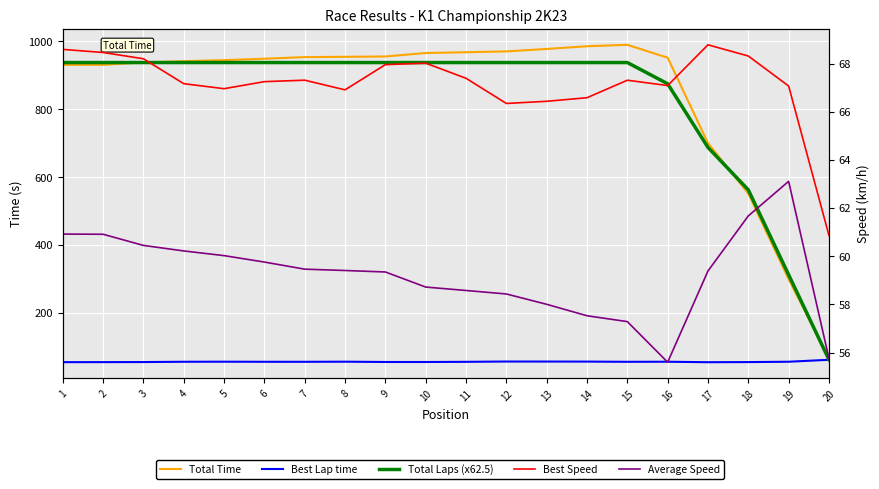

At how many categories does at least one series exceed 710?

16